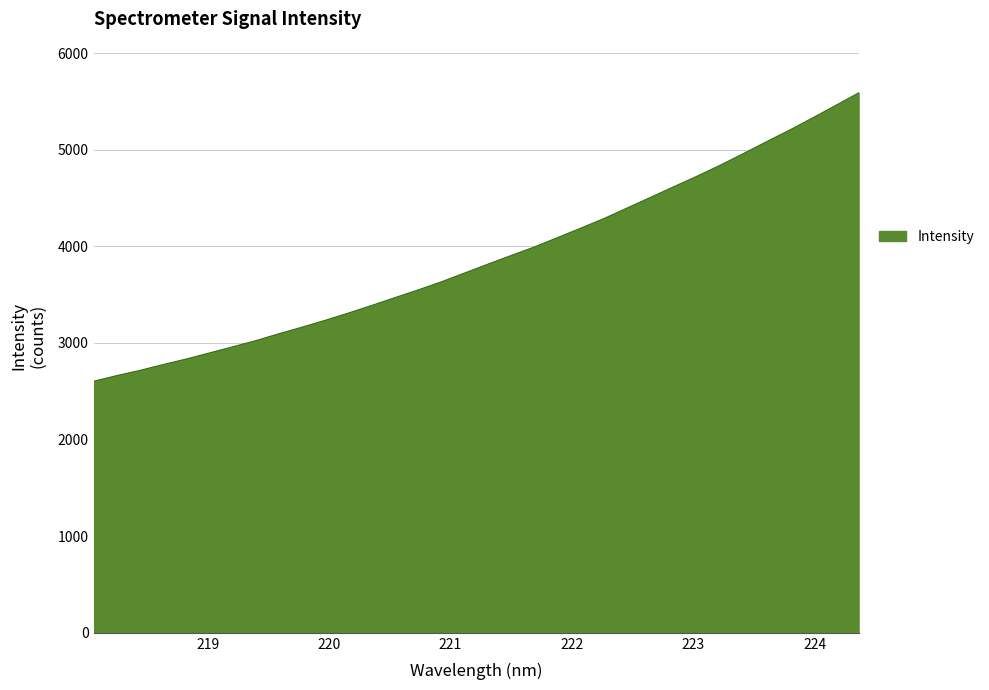

What is the difference between the maximum and minimum values?

2984.8